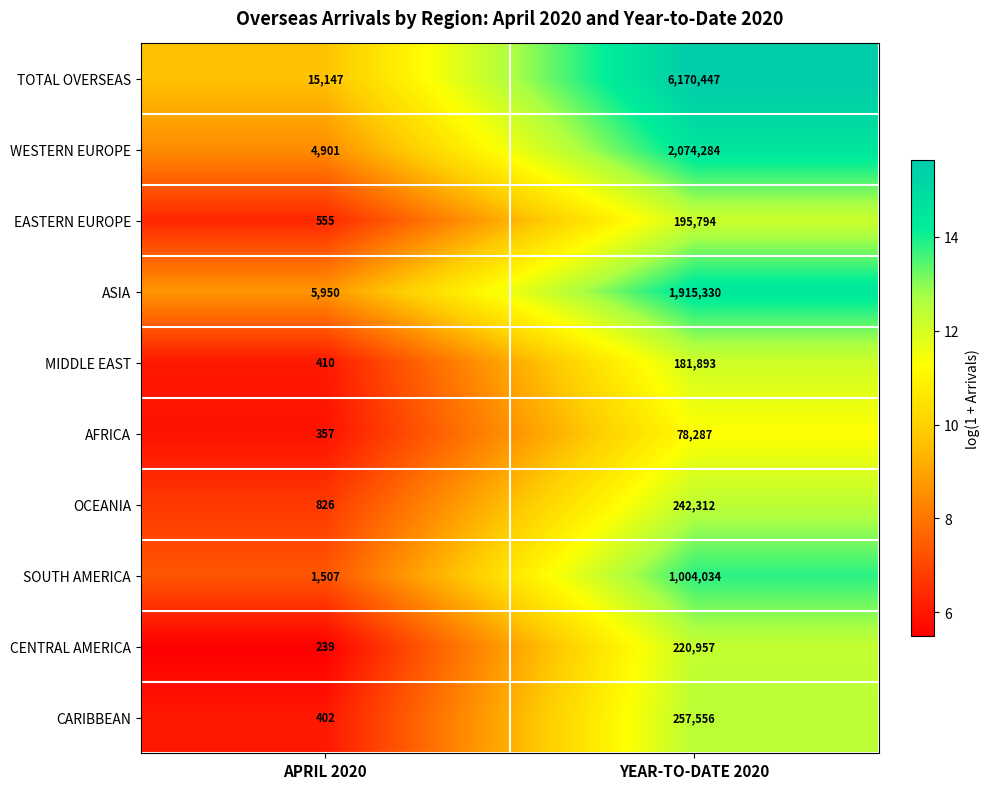

What is the approximate value of AFRICA at YEAR-TO-DATE 2020, to the nearest 50?

78300